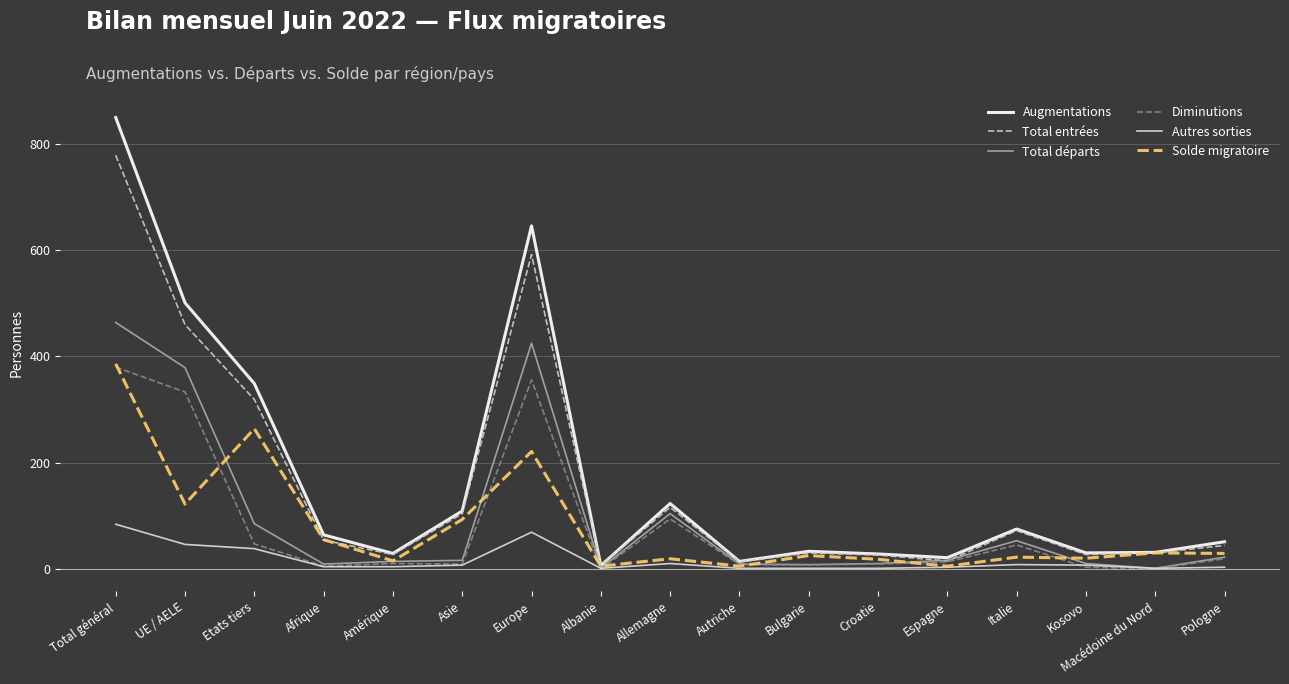

What are all the series names shown in the legend?

Augmentations, Total entrées, Total départs, Diminutions, Autres sorties, Solde migratoire